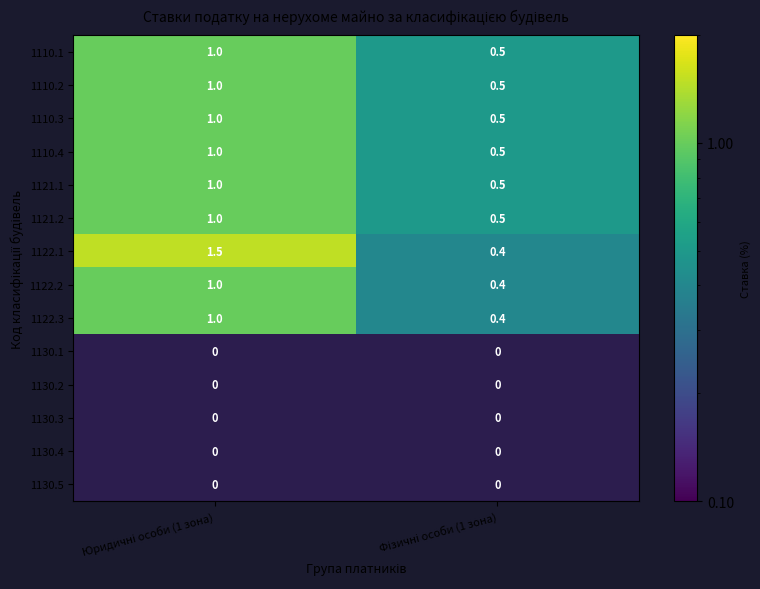

What is the difference between the maximum and minimum values in the 1122.2 series?

0.6